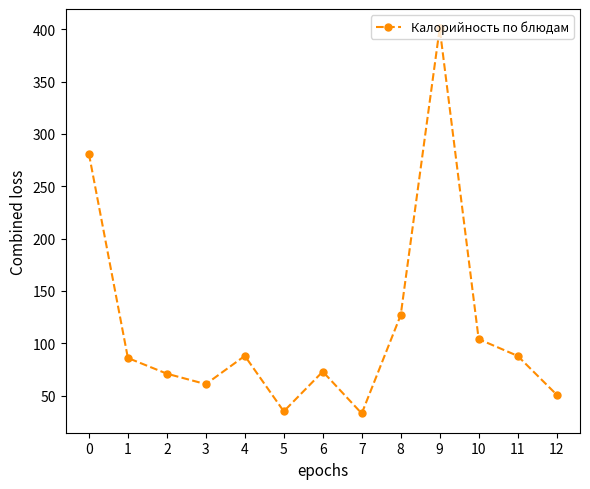

True or false: the data shows 71 at 2.

True